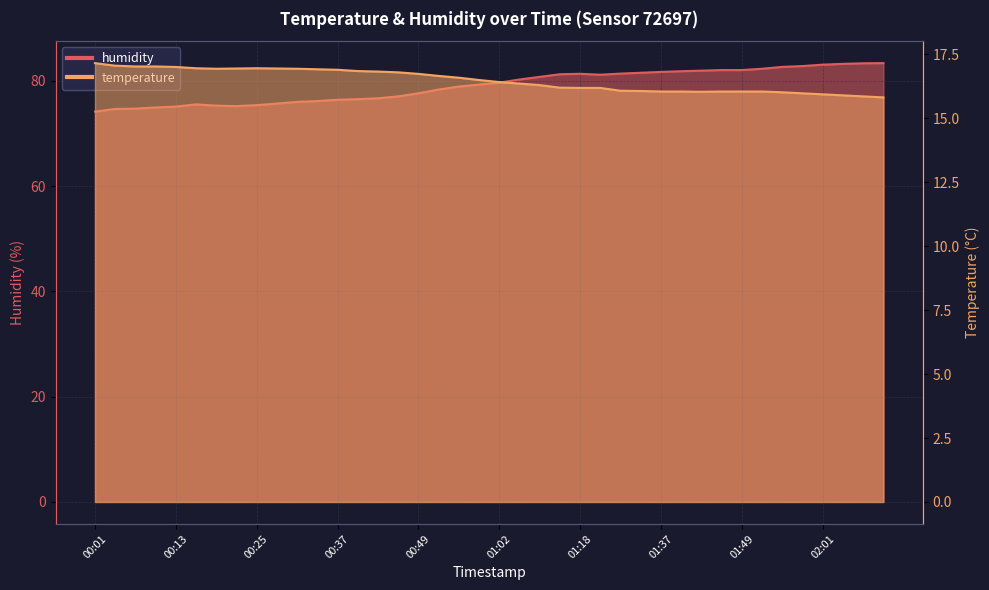

What is the highest value of the temperature series?

17.2